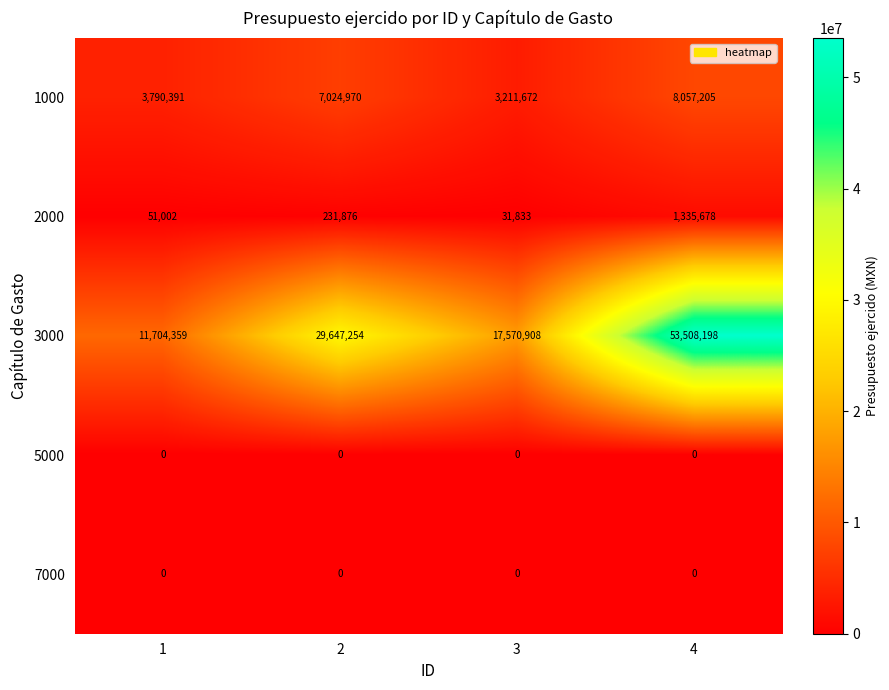

Which series has the widest spread of values?

3000